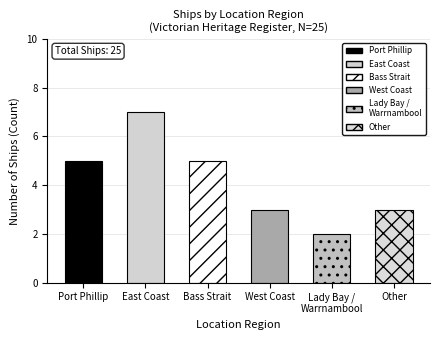

Reading left to right, list all the values displayed in this chart.

Port Phillip=5	East Coast=7	Bass Strait=5	West Coast=3	Lady Bay / Warrnambool=2	Other=3